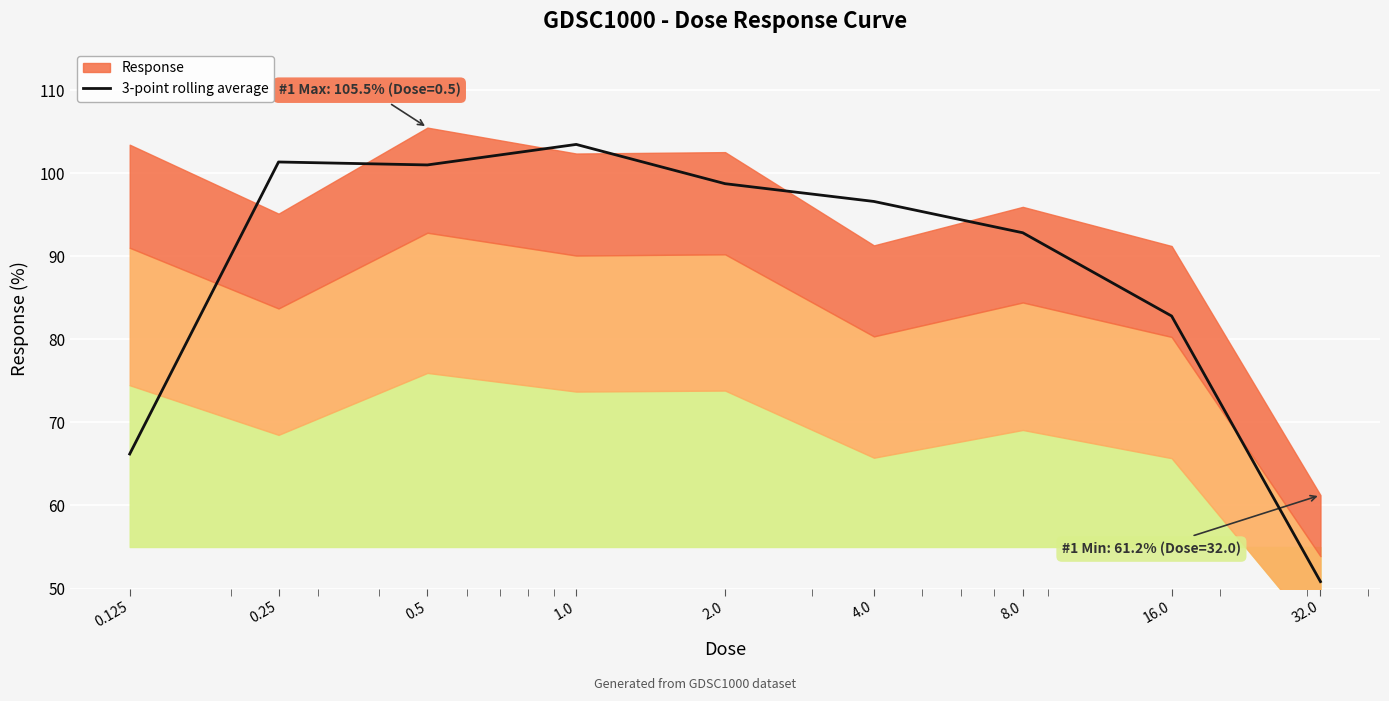

What is the lowest value of the 3-point rolling average series?

50.8